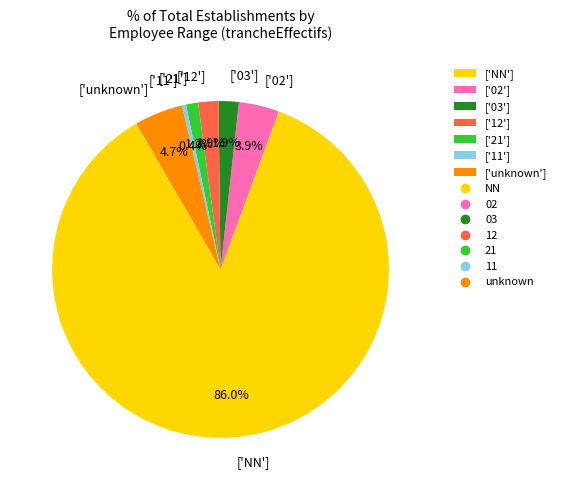

Approximately how many times larger is the value at ['21'] compared to ['12']?

0.6